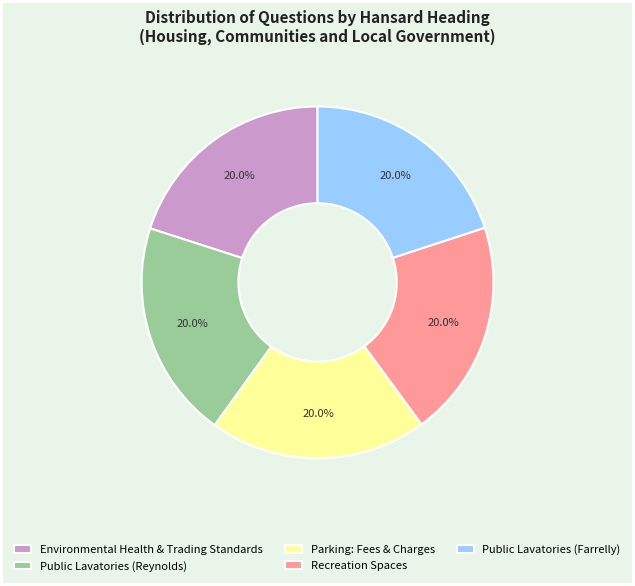

How many slices are in this pie chart?

5